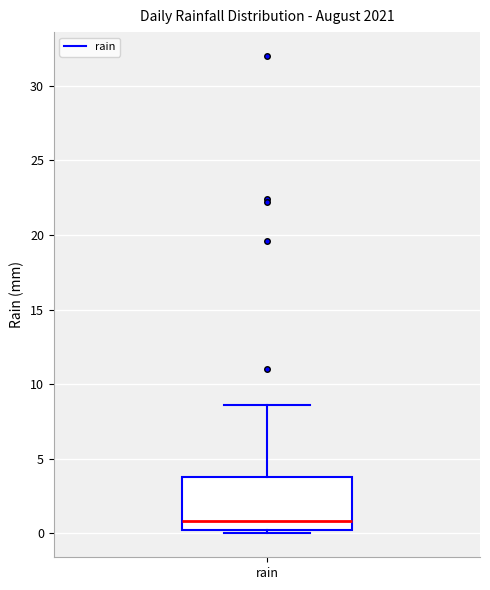

Where is the upper edge of the box for rain on the y-axis? The values are not printed on the chart, so give them approximately, as read against the axis.

4.0